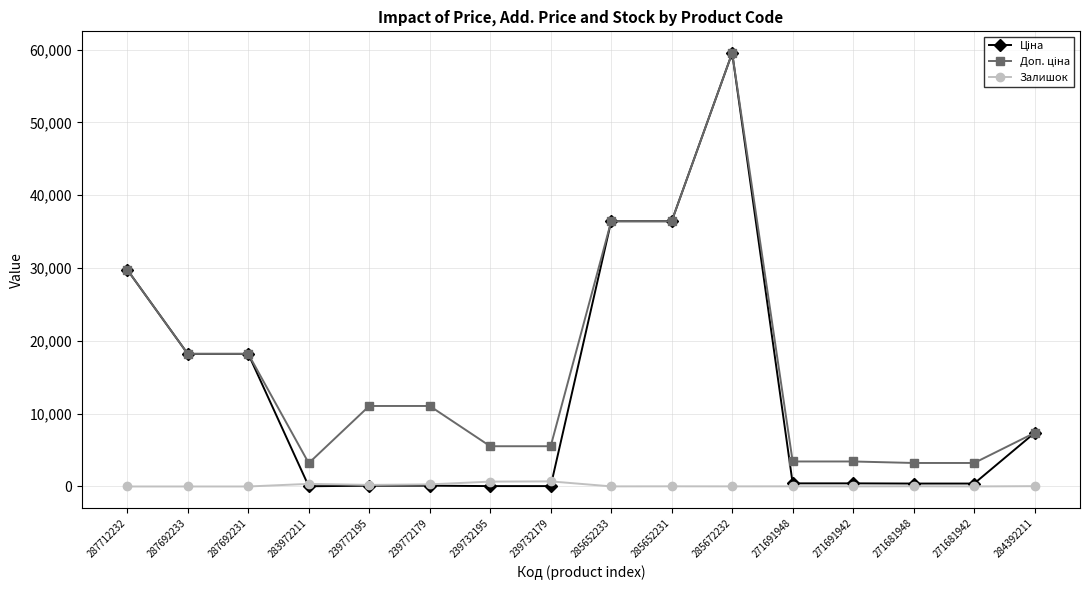

What is the maximum value shown in the chart?

59523.0